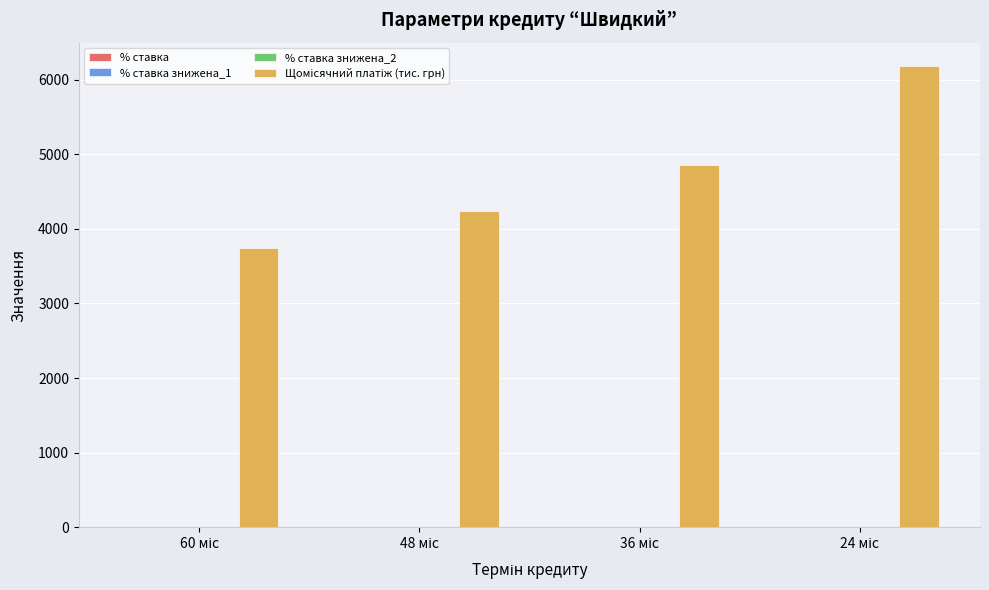

How many groups of bars are there?

4